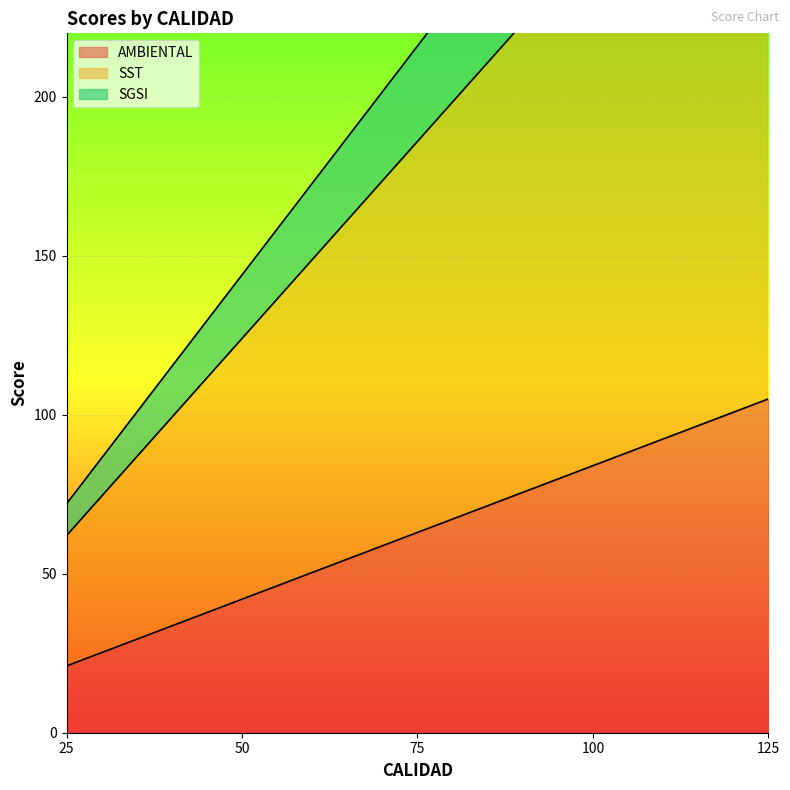

The AMBIENTAL series shows 21 at 25. True or false?

True